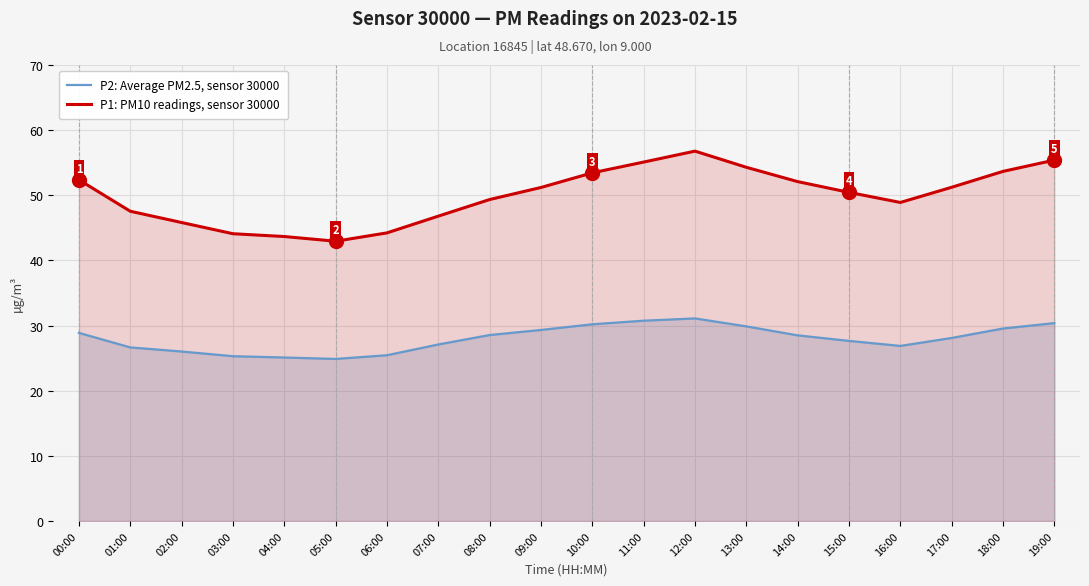

What is the label of the 16th point from the right?

04:00